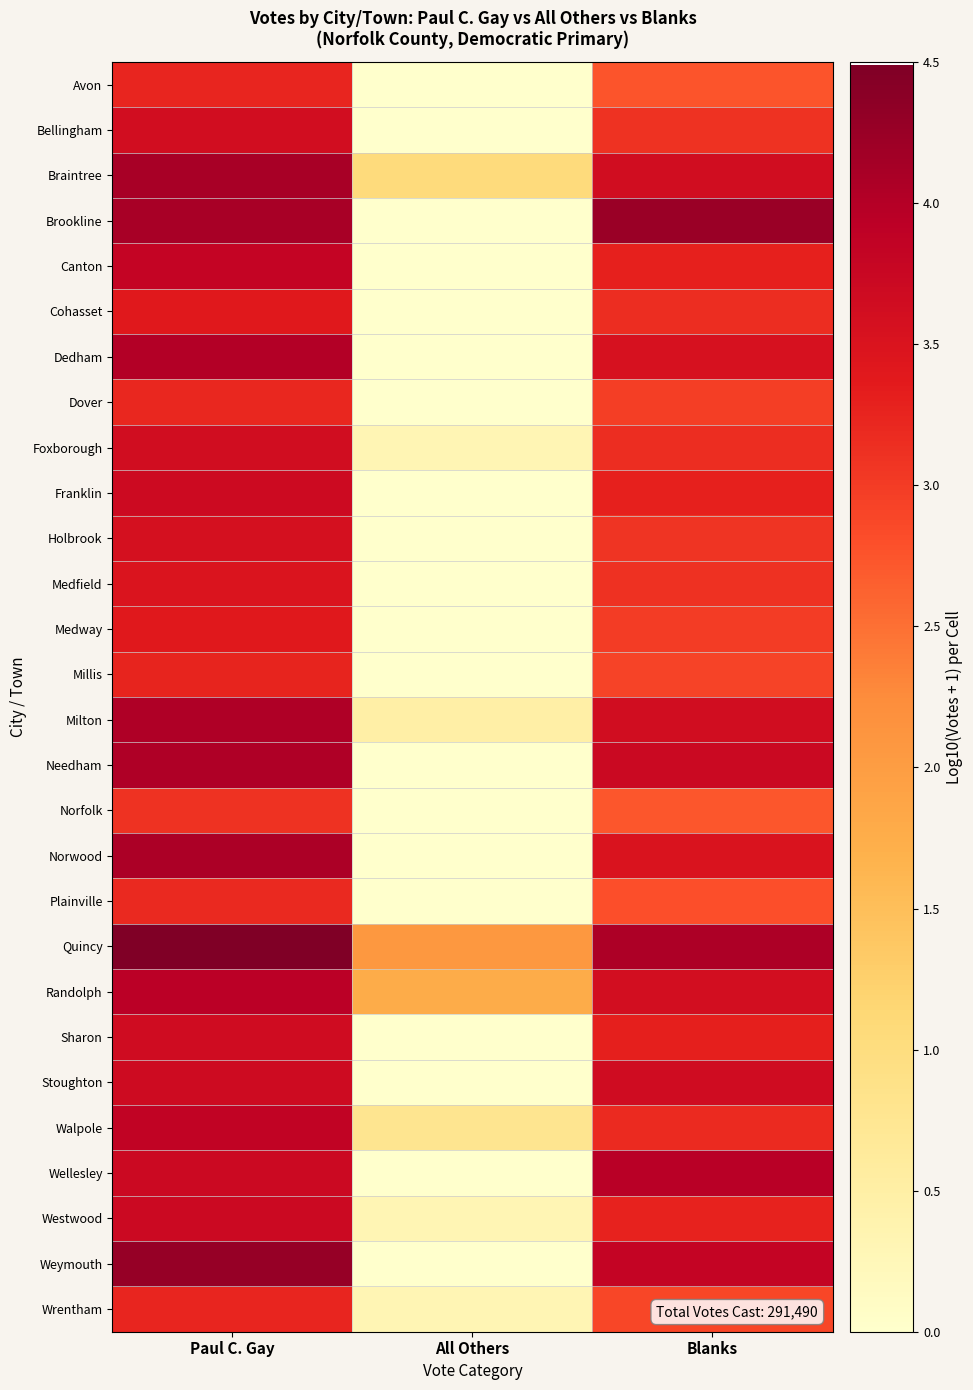

Which series has the largest total across all categories?

Quincy